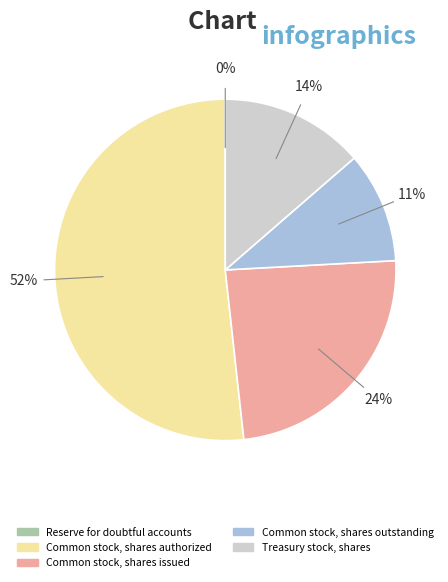

Is the sum of Common stock, shares outstanding and Common stock, shares issued greater than half?

No